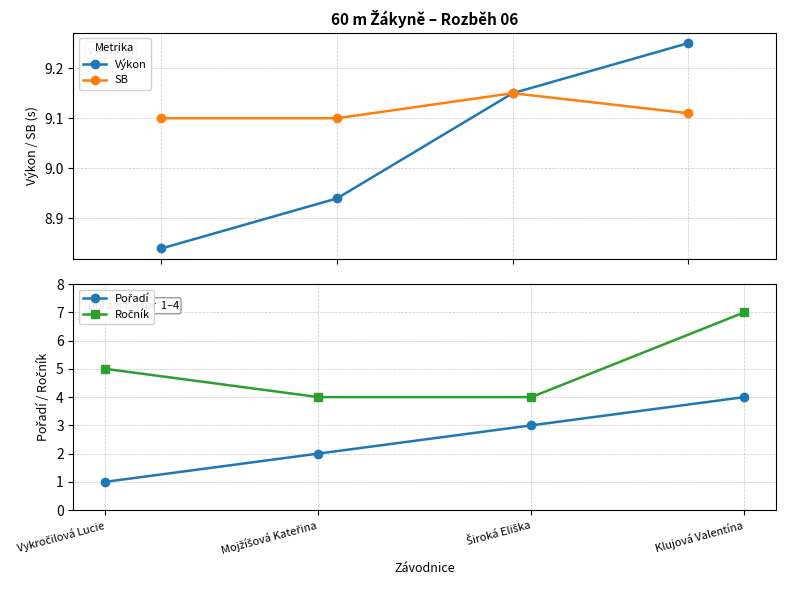

Is it true that Výkon equals 8.8 at Vykročilová Lucie?

True